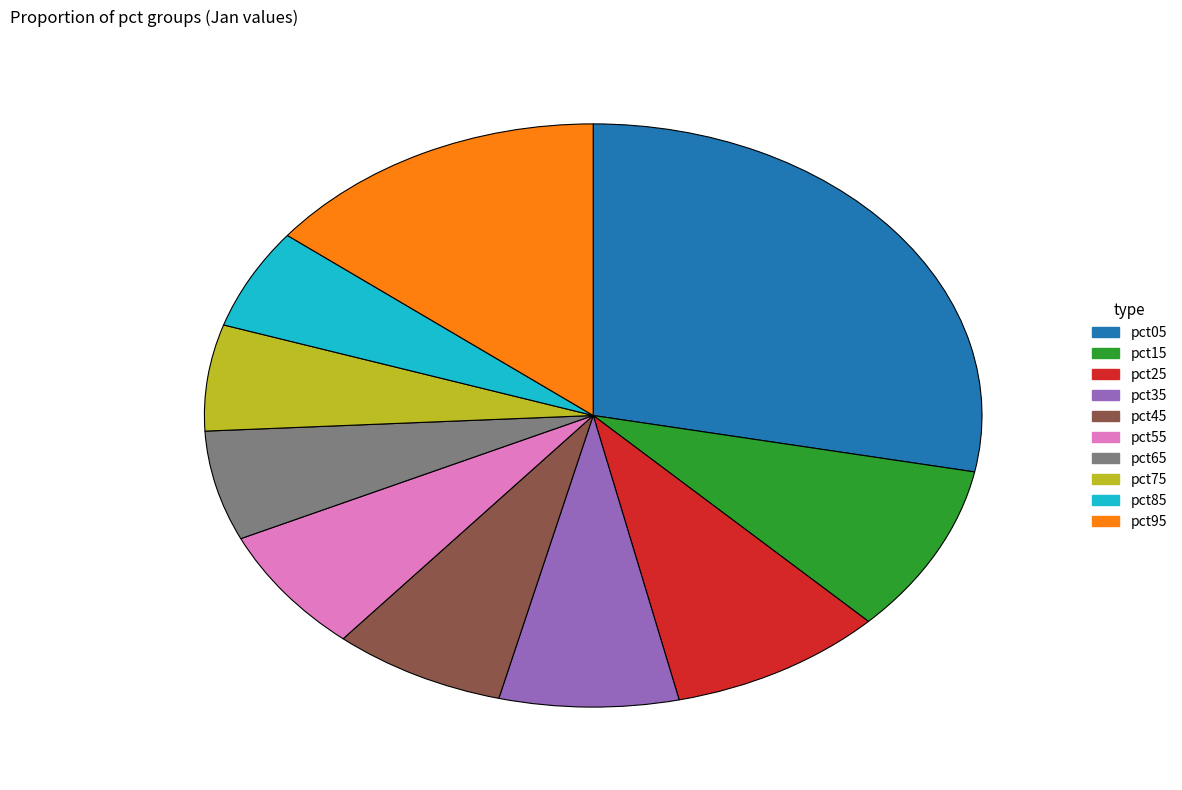

True or false: pct05 accounts for 42% of the total.

False